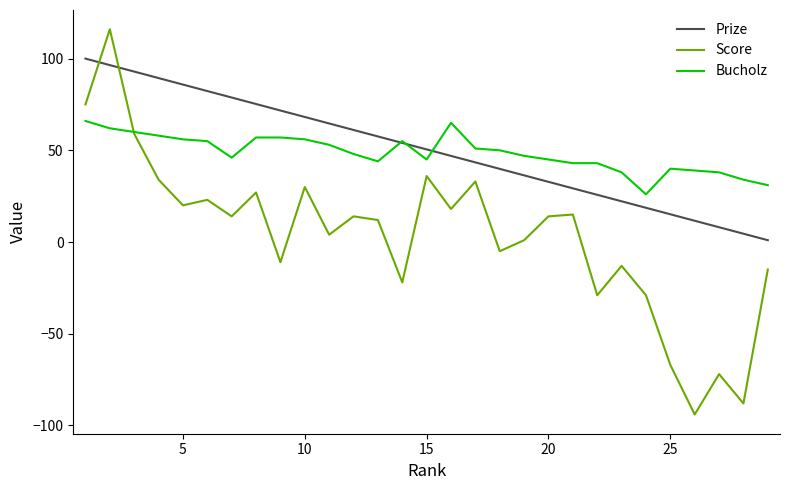

True or false: Bucholz and Score intersect in this chart.

True